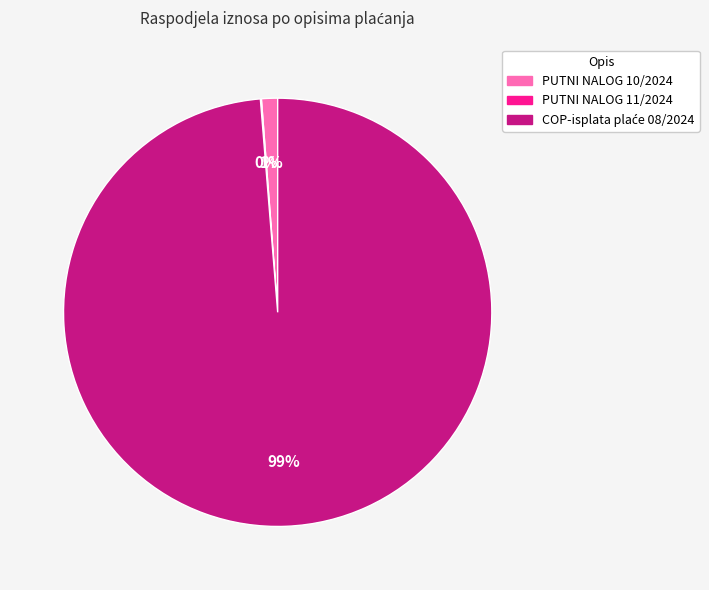

To the nearest percent, what is the difference between the largest and smallest slice percentages?

99%